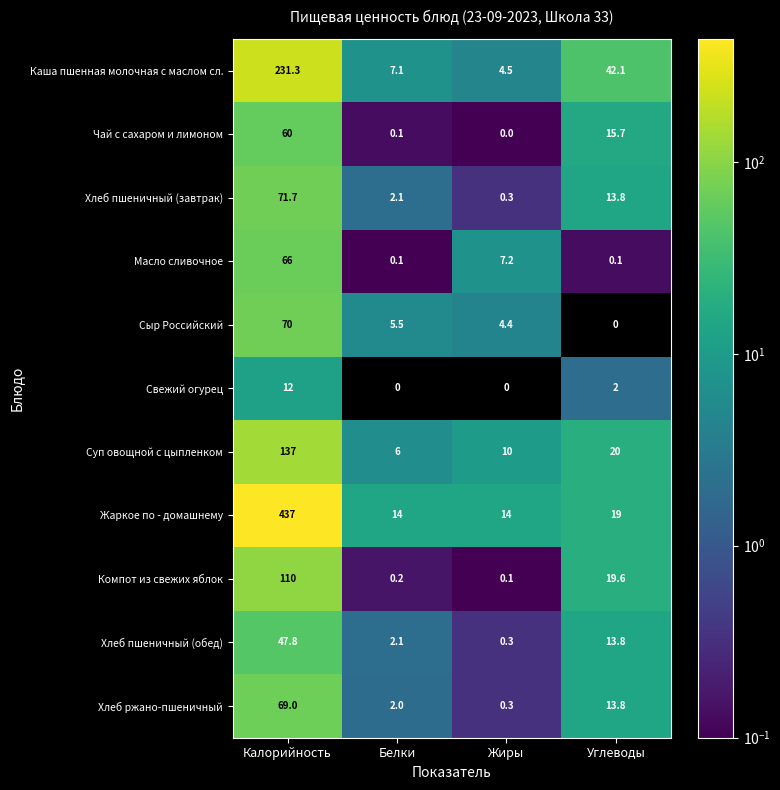

At which label is Каша пшенная молочная с маслом сл. closest to 117?

Углеводы